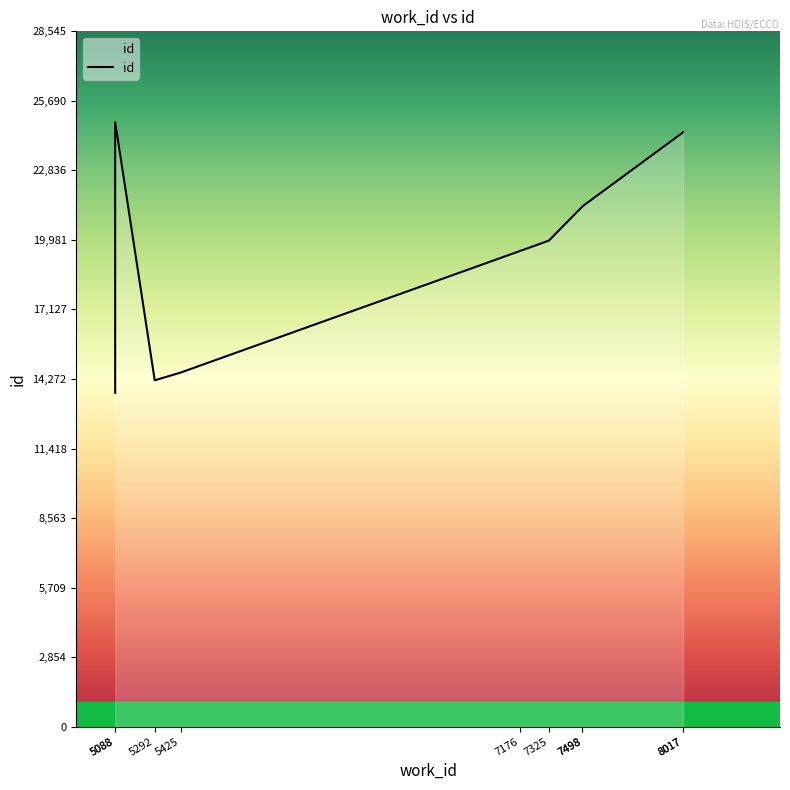

Between 5088 and 8017, which is larger?

5088